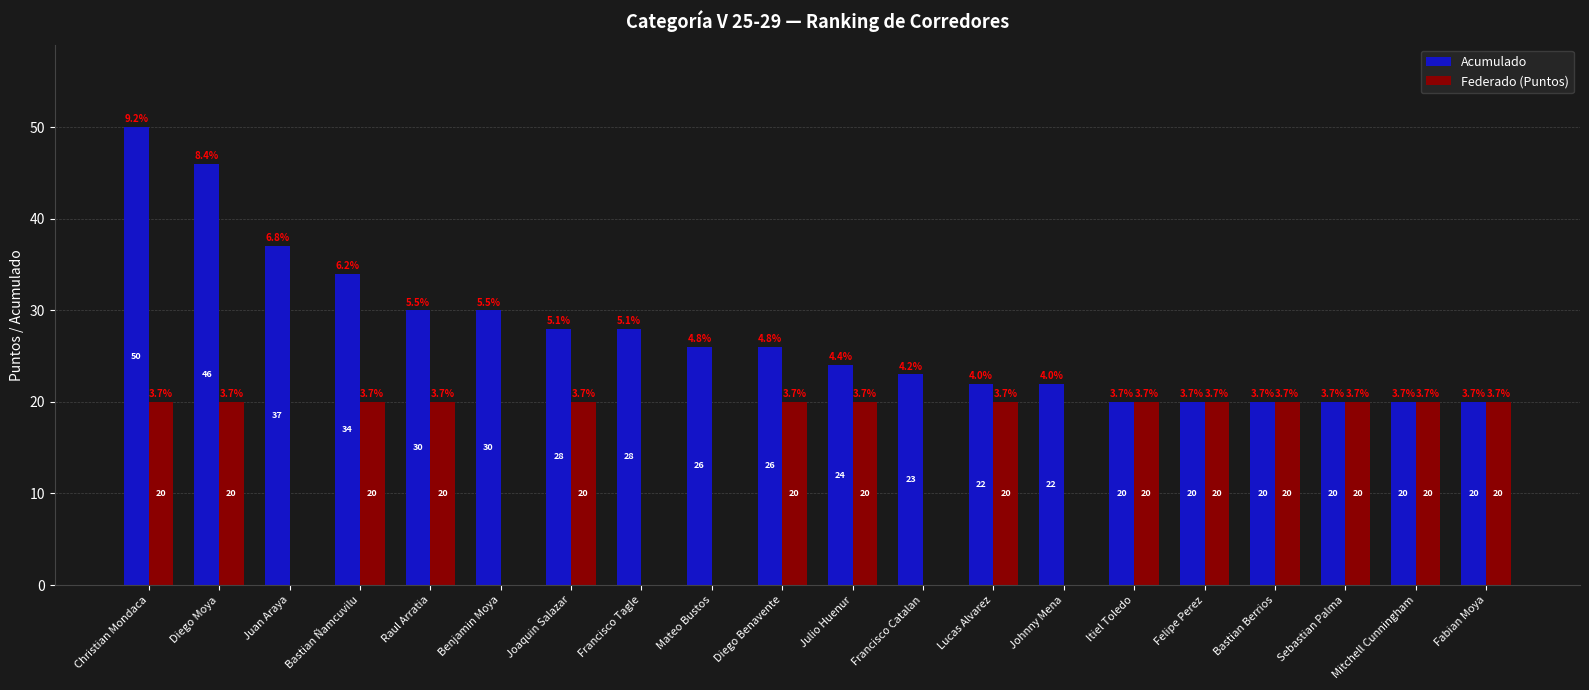

How many groups of bars are there?

20